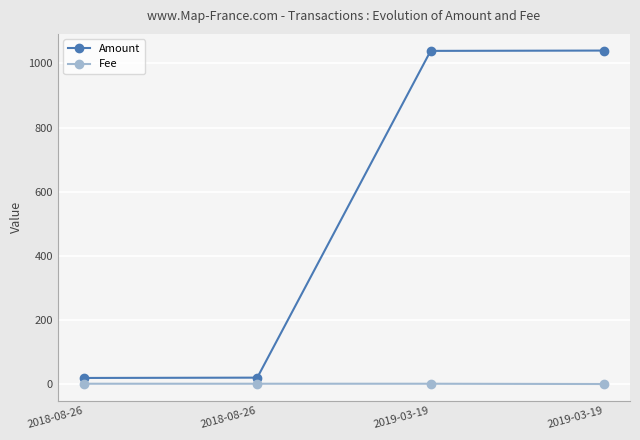

How many lines are shown in the chart?

2